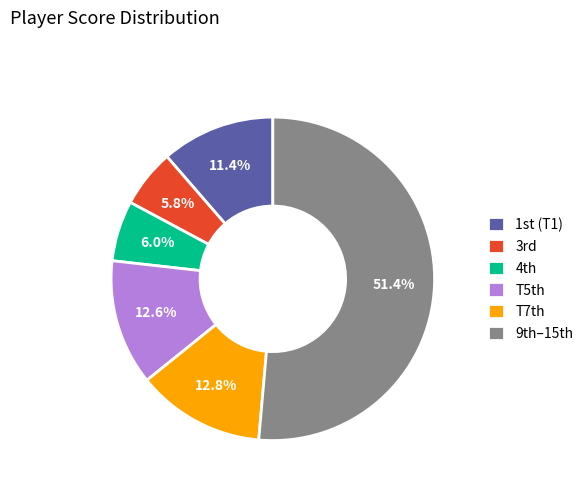

Is T7th the majority of the pie?

No